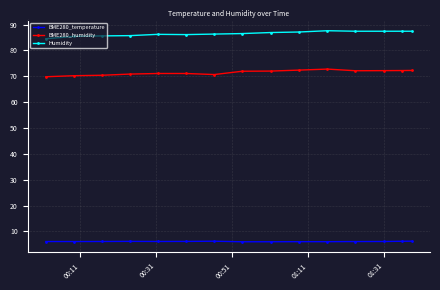

What is the greatest value displayed?

87.6